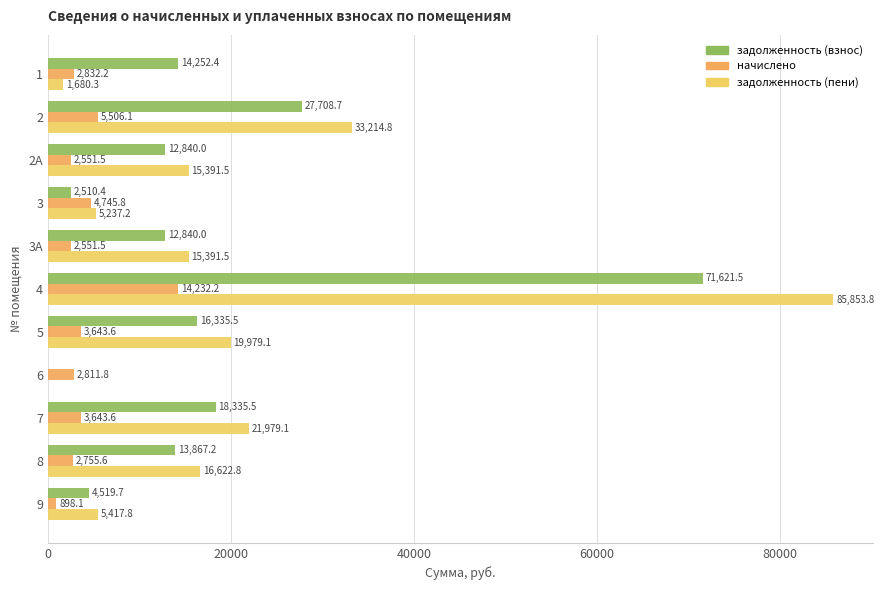

Which category has the highest value in the задолженность (пени) series?

4